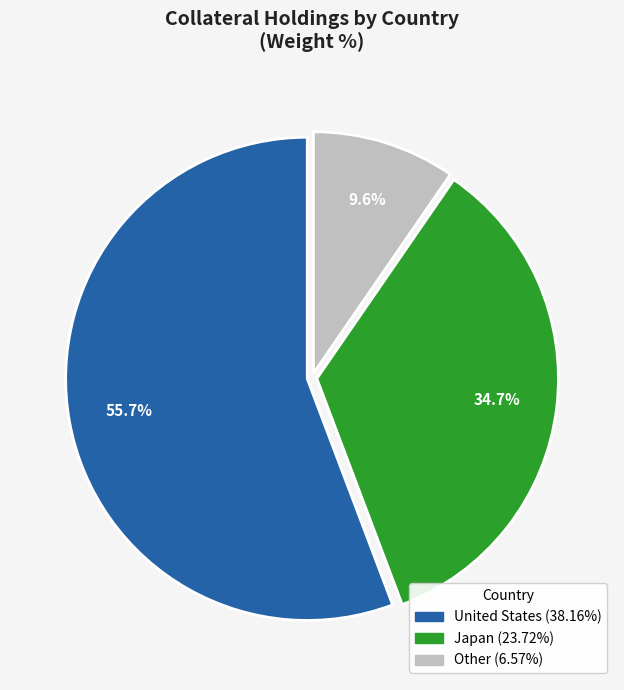

Is there any slice that represents more than half of the pie?

Yes